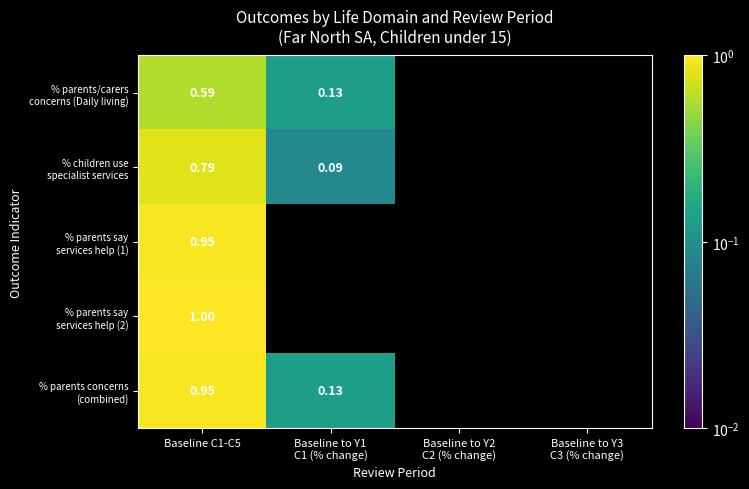

At which label is % parents concerns (combined) closest to 0?

Baseline to Y1 C1 (% change)